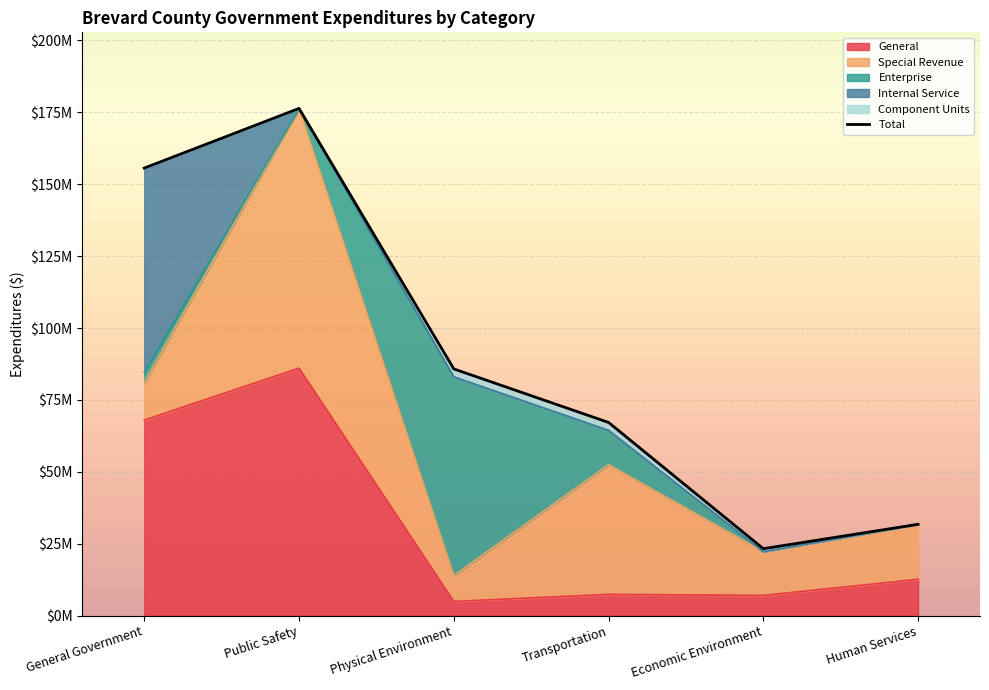

What is the label of the 6th point from the right?

General Government